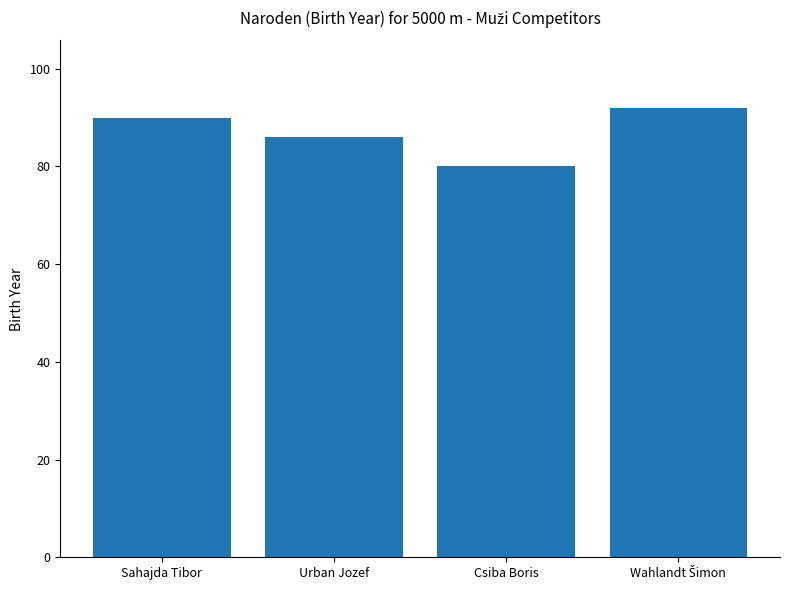

What is the maximum value shown in the chart?

92